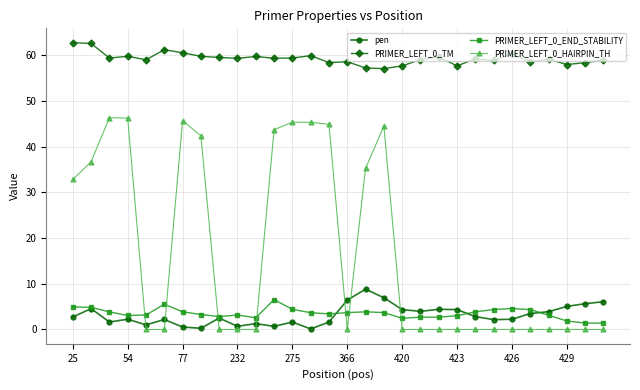

True or false: pen and PRIMER_LEFT_0_TM intersect in this chart.

False